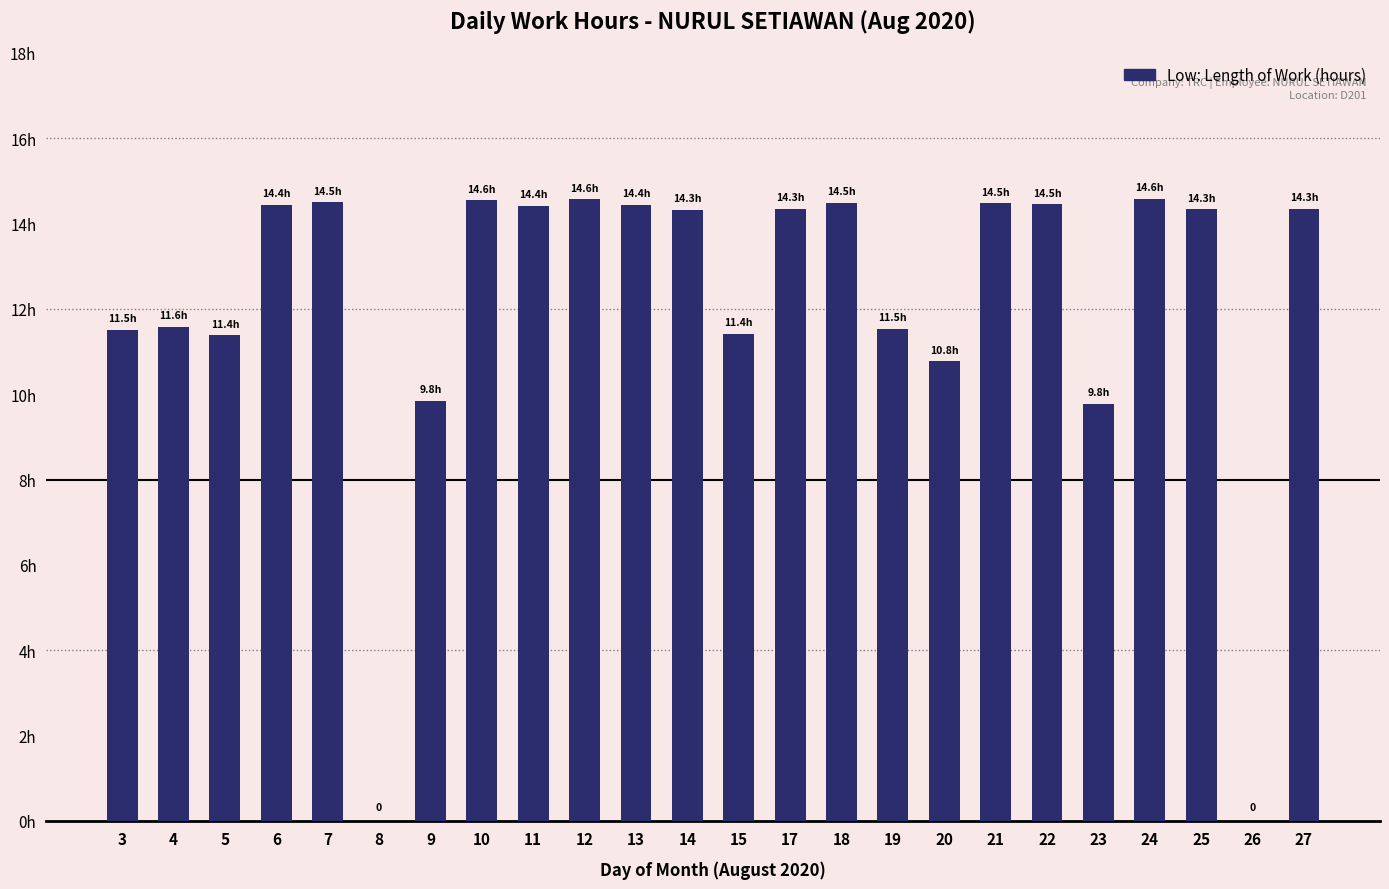

What is the maximum value shown in the chart?

14.6